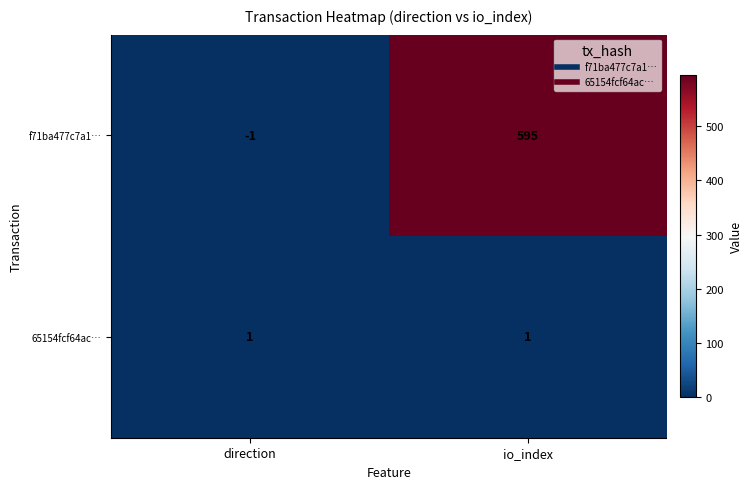

Reading left to right, list all the values displayed in this chart.

f71ba477c7a1…: -1	595
65154fcf64ac…: 1	1